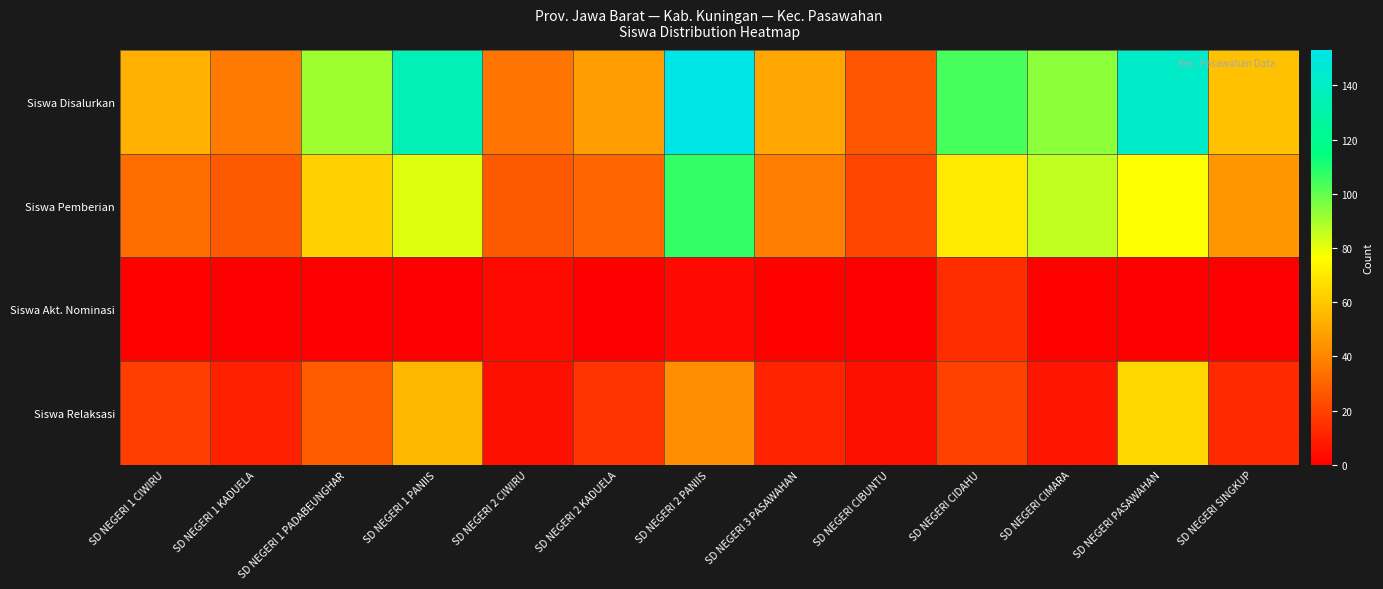

What is the difference between the highest and lowest values at SD NEGERI PASAWAHAN?

142